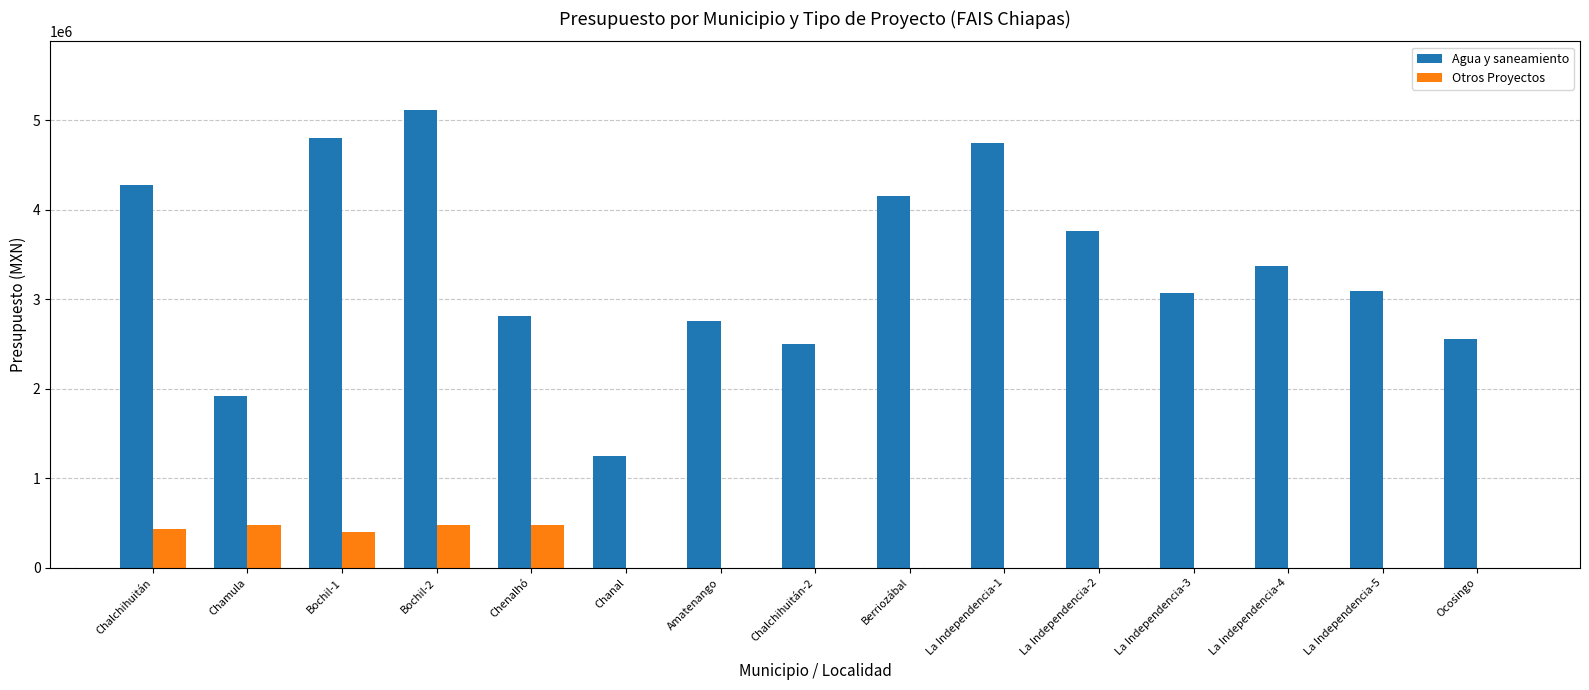

What is the difference between the Otros Proyectos values at Bochil-2 and La Independencia-4?

476311.6